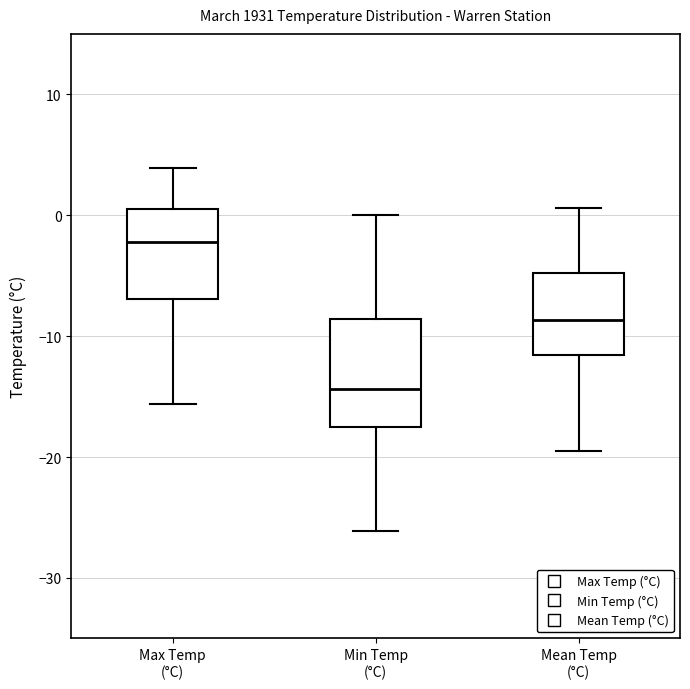

Reading left to right, read every box against the y-axis: the position of its median line, the range the box covers, and the ends of its whiskers. The values are not printed on the chart, so give them approximately, as read against the axis.

Max Temp (°C): median -2, box -7 to 1, whiskers -16 to 4
Min Temp (°C): median -14, box -17 to -9, whiskers -26 to 0
Mean Temp (°C): median -9, box -12 to -5, whiskers -19 to 1